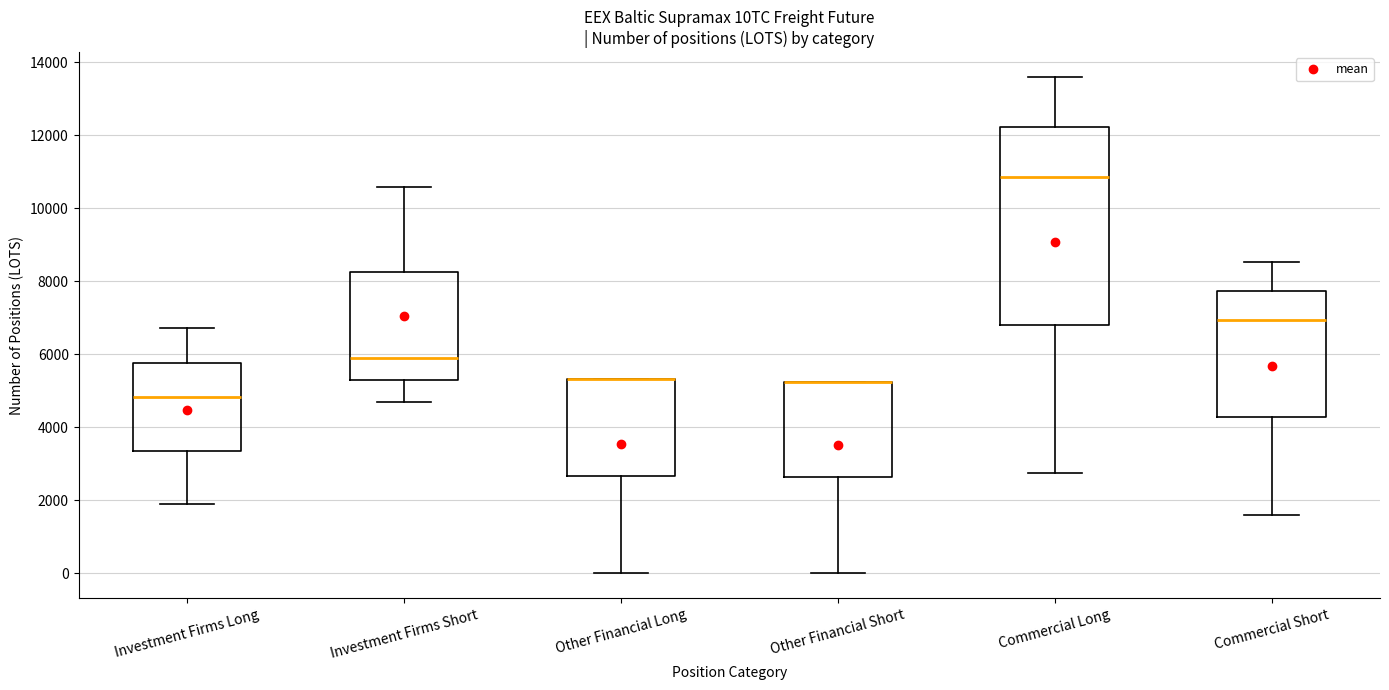

Reading left to right, transcribe this box plot: for each box, give where its median line is, the range the box spans, and where its two whiskers end, as read against the y-axis. The values are not printed on the chart, so give them approximately, as read against the axis.

Investment Firms Long: median 4800, box 3400 to 5800, whiskers 1800 to 6800
Investment Firms Short: median 6000, box 5200 to 8200, whiskers 4600 to 10600
Other Financial Long: median 5400 (drawn on the box's upper edge), box 2600 to 5400, whiskers 0 to 5400
Other Financial Short: median 5200 (drawn on the box's upper edge), box 2600 to 5200, whiskers 0 to 5200
Commercial Long: median 10800, box 6800 to 12200, whiskers 2800 to 13600
Commercial Short: median 7000, box 4200 to 7800, whiskers 1600 to 8600